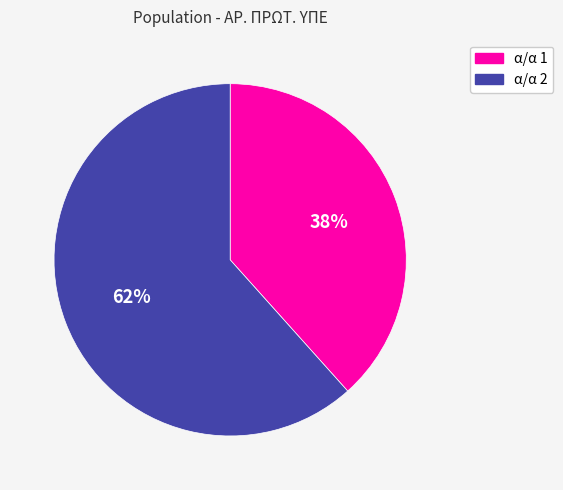

Is there a majority slice in this chart?

Yes